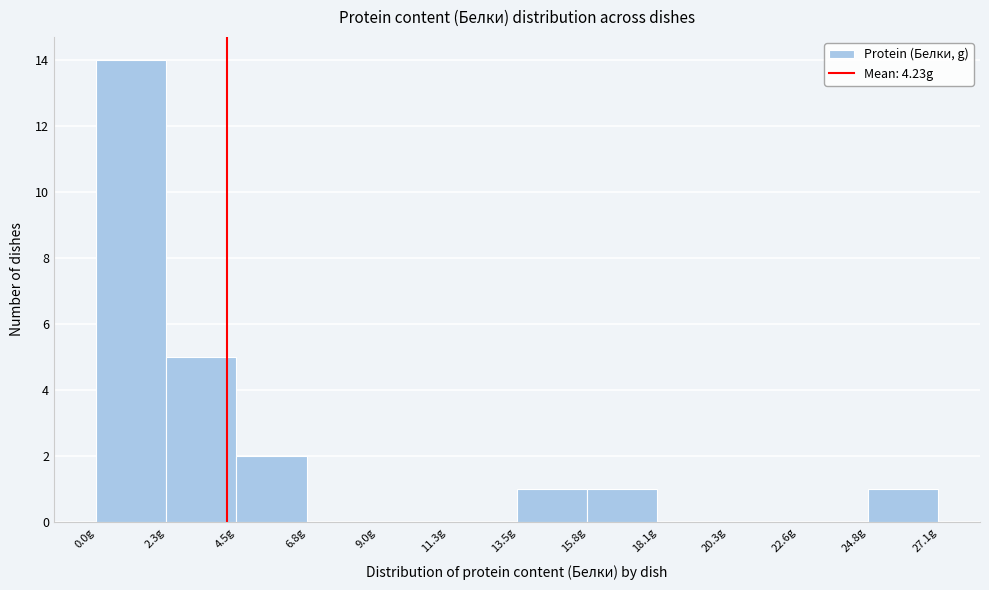

Reading left to right, list every bar in this chart as the range it spans on the x-axis followed by its height. Neither the bar edges nor the heights are printed on the chart, so give them approximately, as read against the axes.

0.0 to 2.5: 14
2.5 to 4.5: 5
4.5 to 7.0: 2
7.0 to 9.0: 0
9.0 to 11.5: 0
11.5 to 13.5: 0
13.5 to 16.0: 1
16.0 to 18.0: 1
18.0 to 20.5: 0
20.5 to 22.5: 0
22.5 to 25.0: 0
25.0 to 27.0: 1